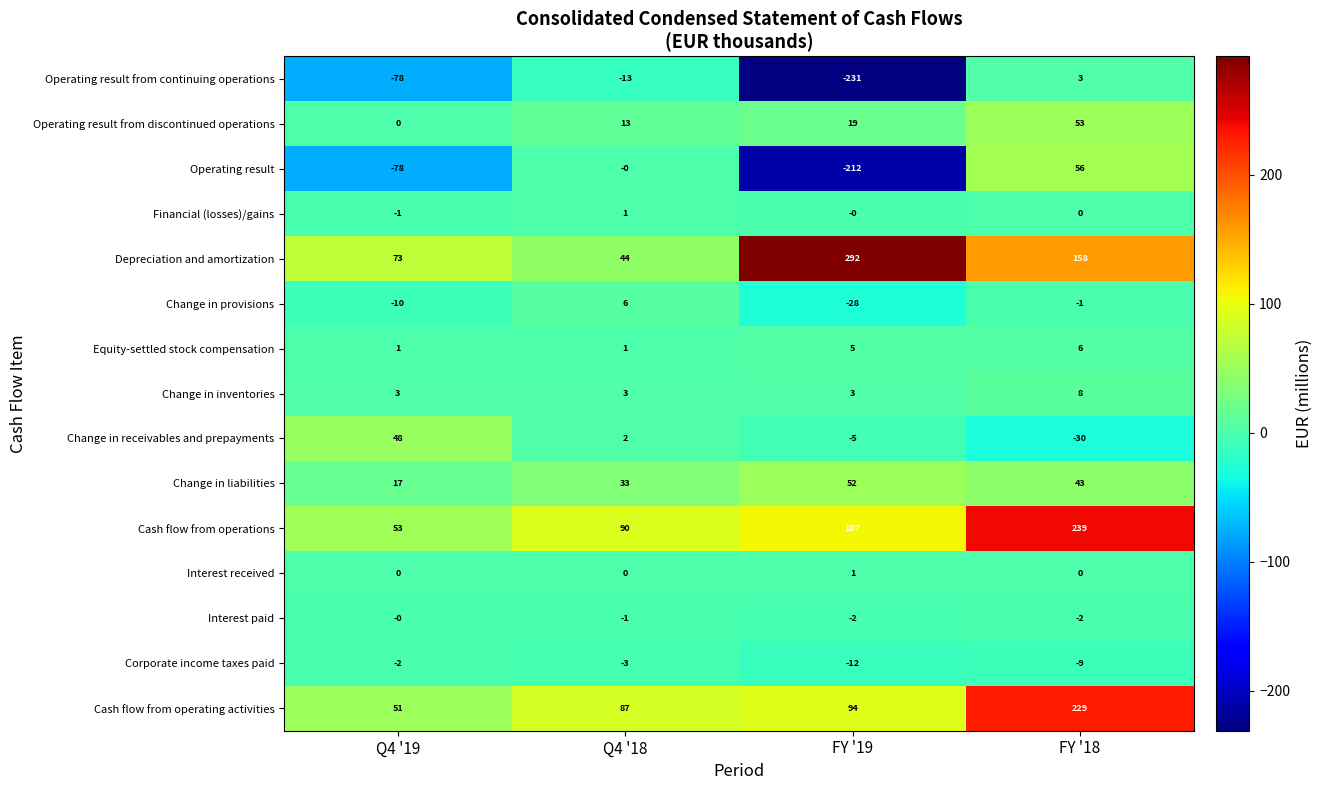

How many series are shown in this chart?

15